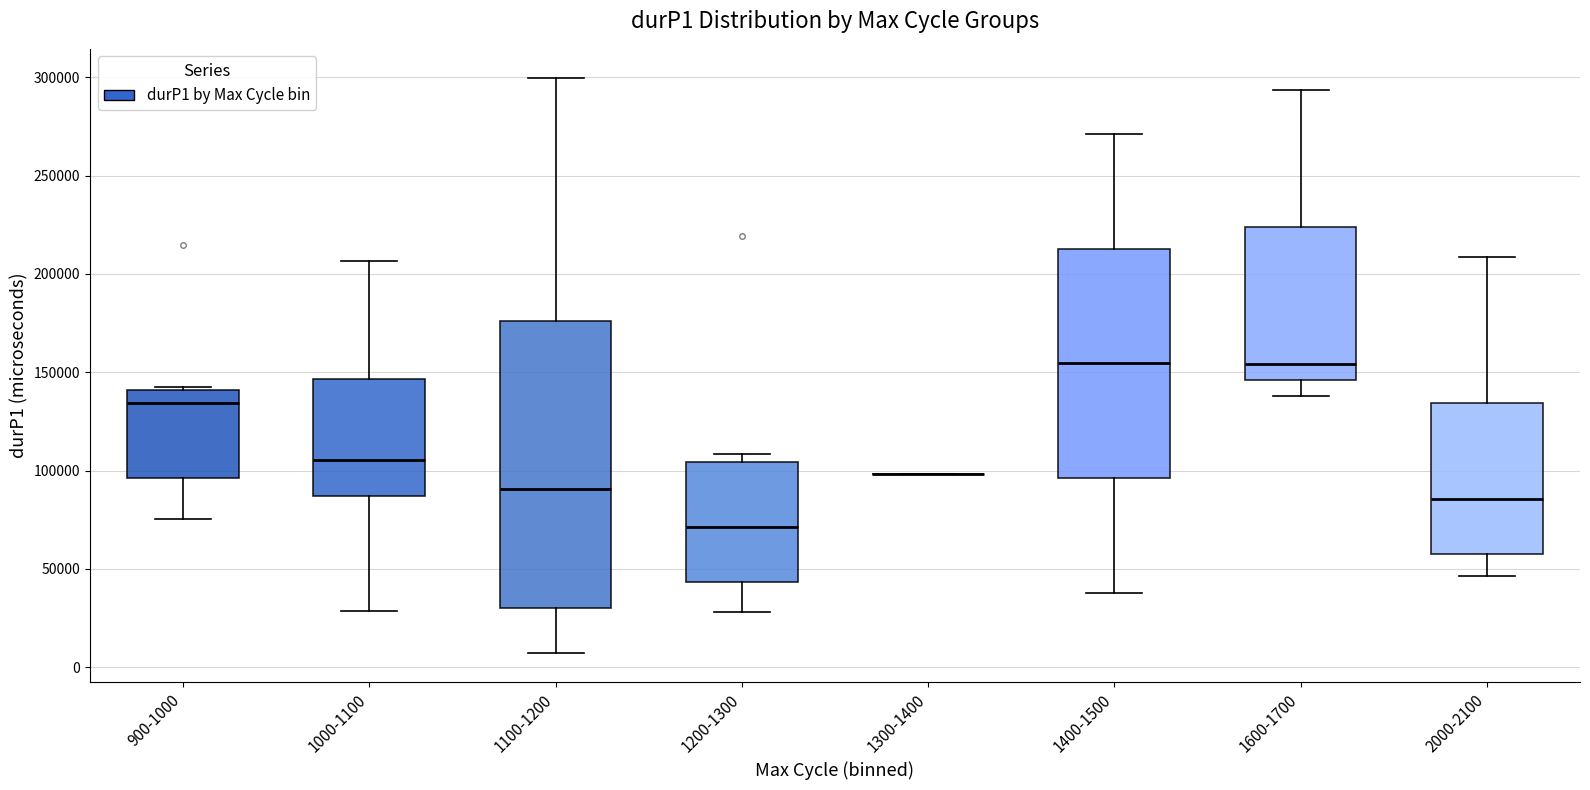

Which box is the tallest, from its lower edge to its upper edge?

1100-1200